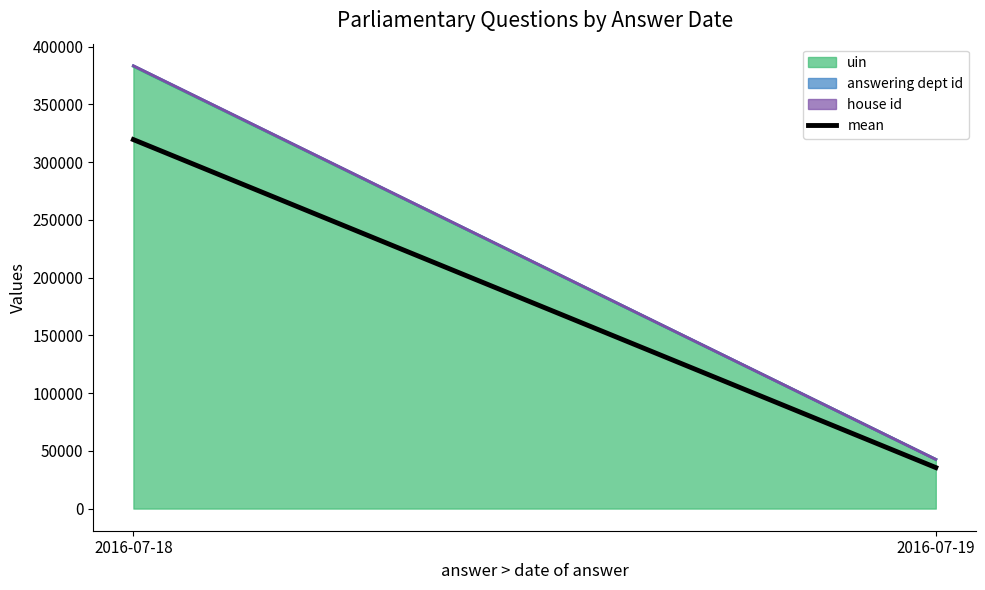

What is the value of the 2nd point from the left?

35512.5